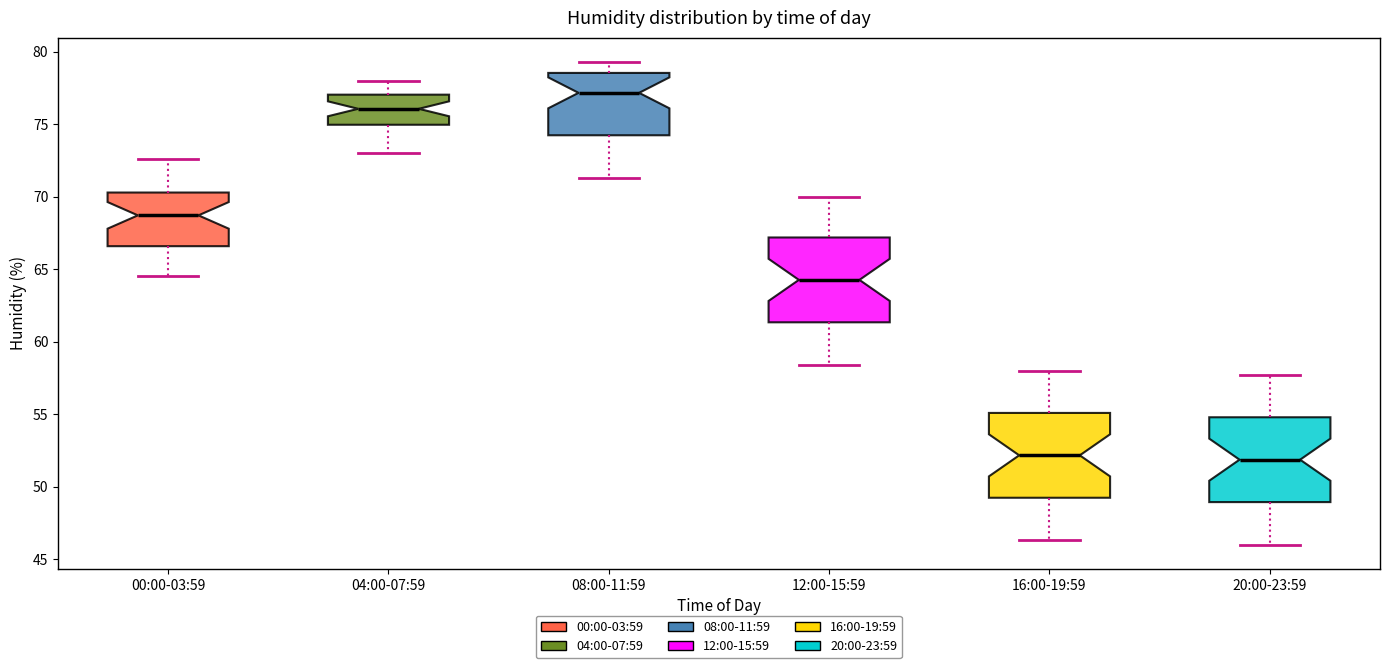

Reading left to right, read every box against the y-axis: the position of its median line, the range the box covers, and the ends of its whiskers. The values are not printed on the chart, so give them approximately, as read against the axis.

00:00-03:59: median 68.5, box 66.5 to 70.5, whiskers 64.5 to 72.5
04:00-07:59: median 76.0, box 75.0 to 77.0, whiskers 73.0 to 78.0
08:00-11:59: median 77.0, box 74.0 to 78.5, whiskers 71.5 to 79.5
12:00-15:59: median 64.5, box 61.5 to 67.0, whiskers 58.5 to 70.0
16:00-19:59: median 52.0, box 49.0 to 55.0, whiskers 46.5 to 58.0
20:00-23:59: median 52.0, box 49.0 to 55.0, whiskers 46.0 to 57.5